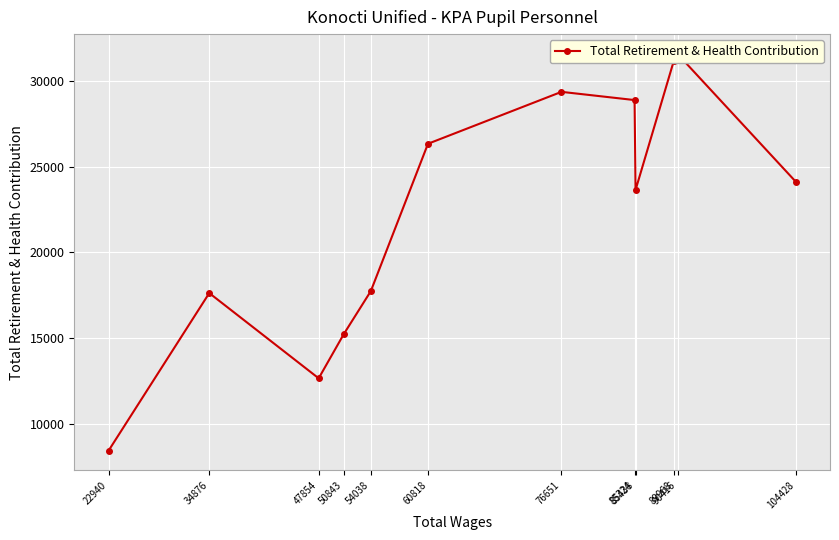

What is the change in value from 85324 to 60818?

-2542